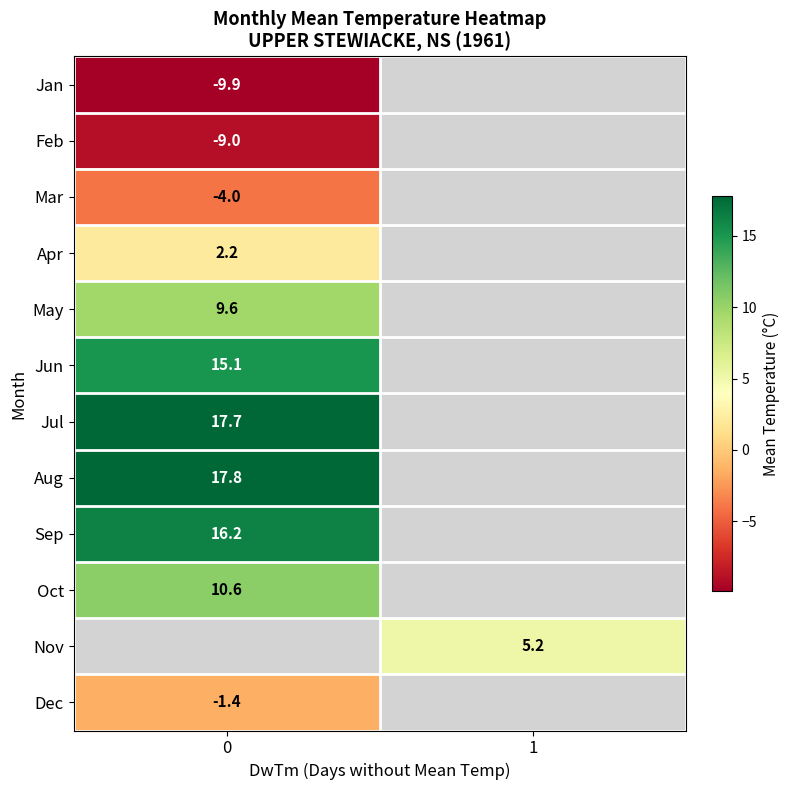

What is the difference between the highest and lowest values at 0?

27.7